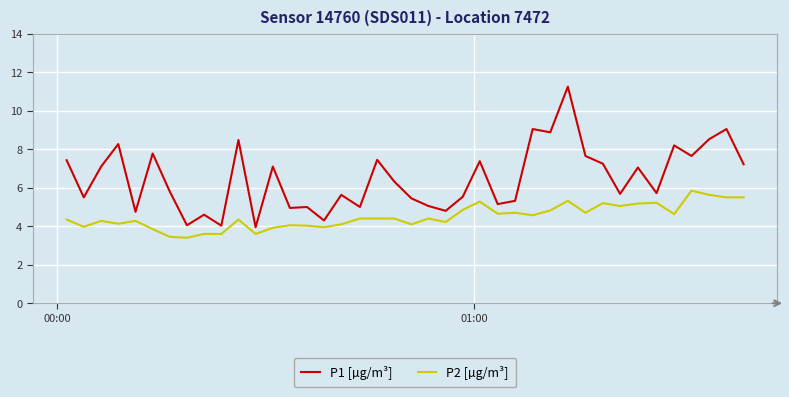

List the series in order of their peak value, lowest first.

P2 [µg/m³], P1 [µg/m³]